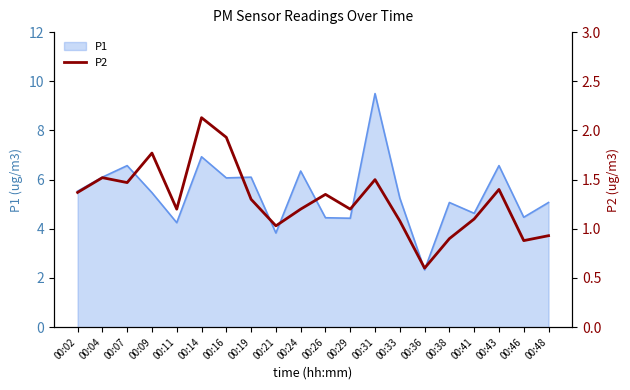

At which label is the value closest to 1?

00:21